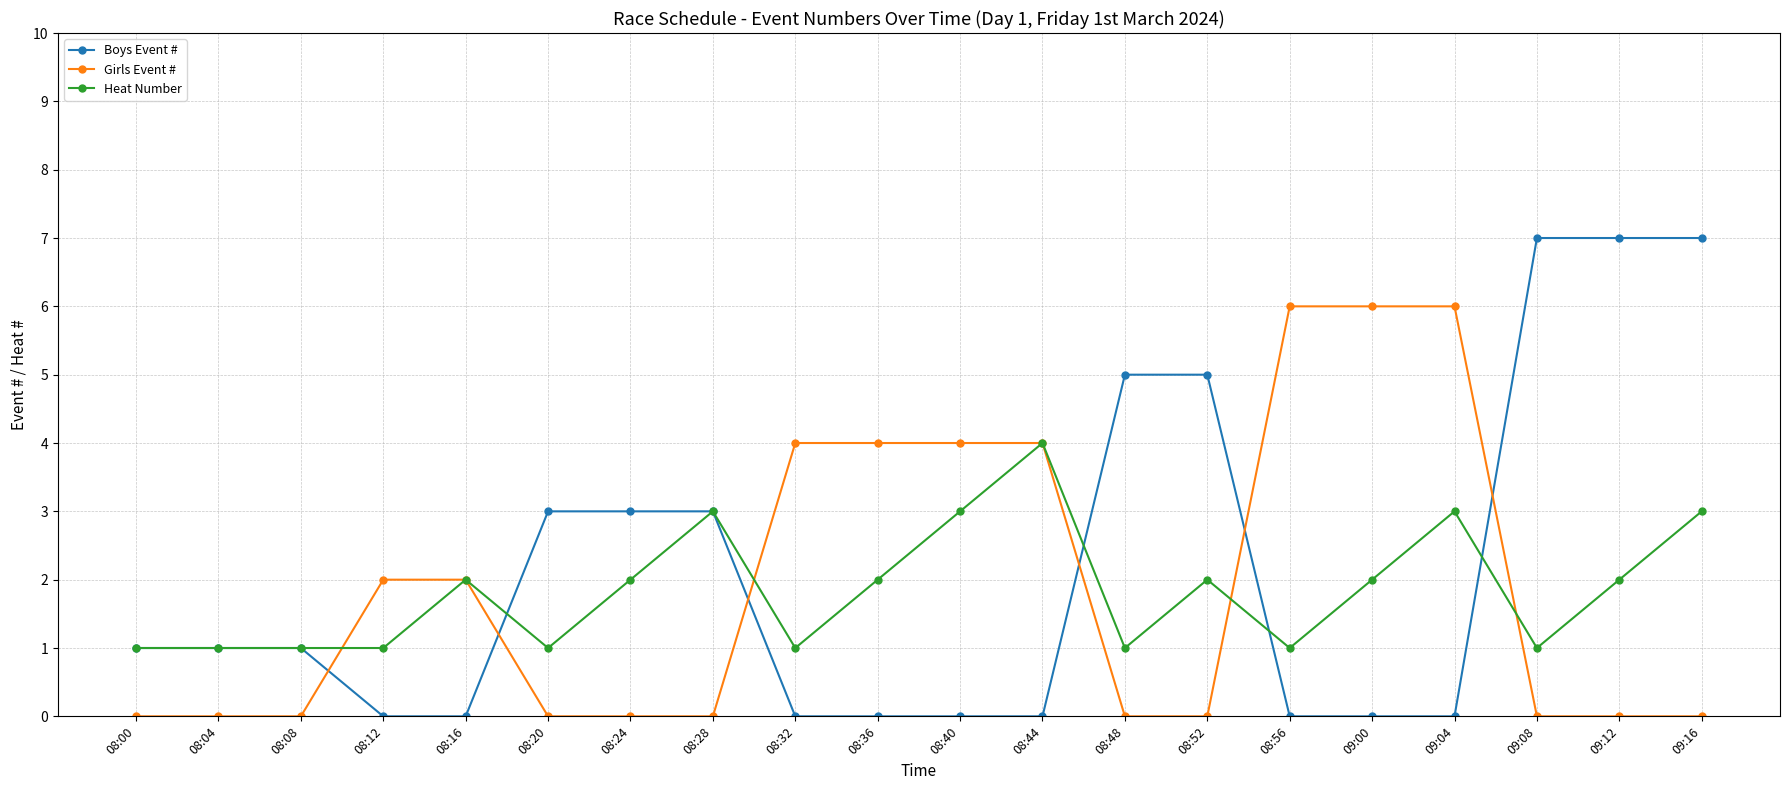

Which series has the widest spread of values?

Boys Event #